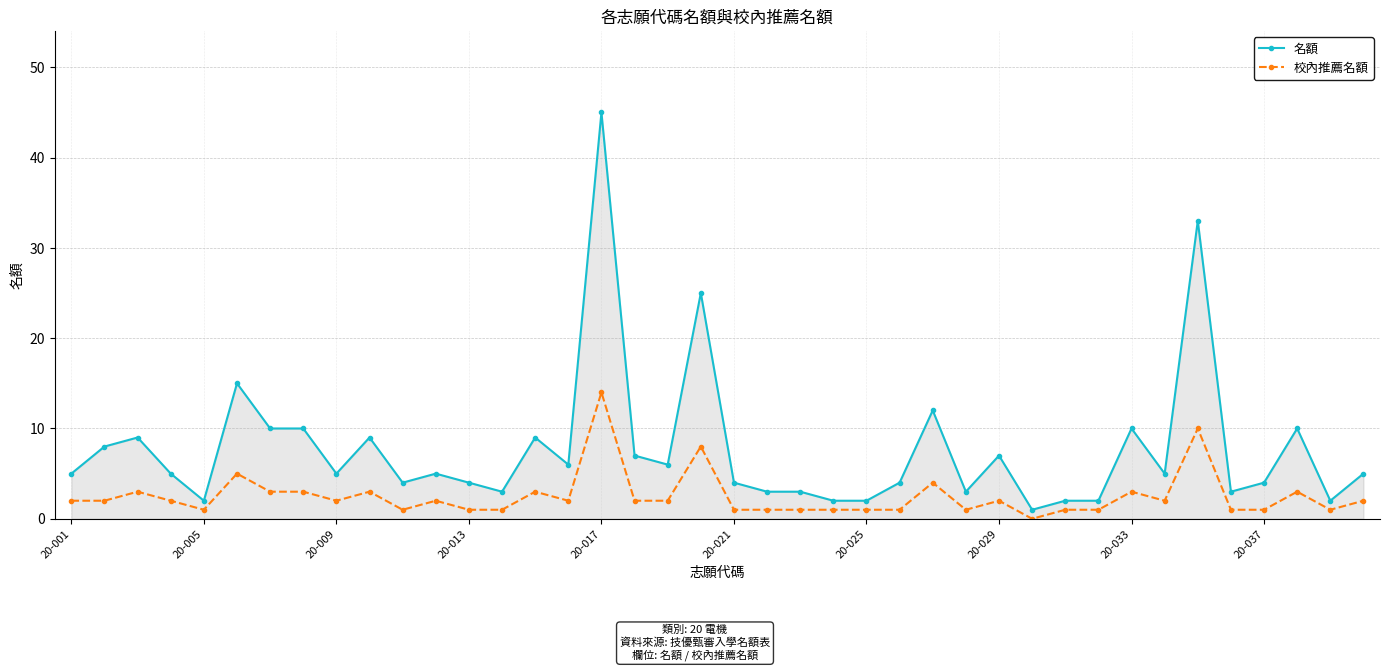

What is the difference between the maximum and minimum values in the 校內推薦名額 series?

14